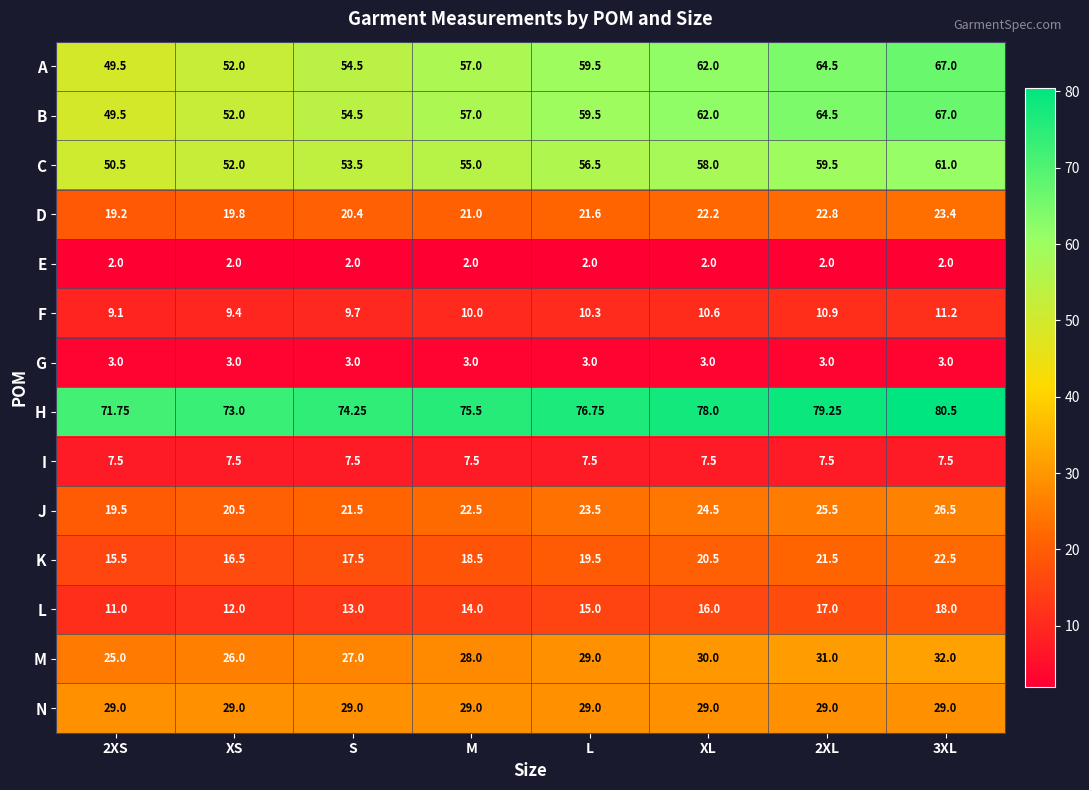

At which label does B first exceed 59?

L